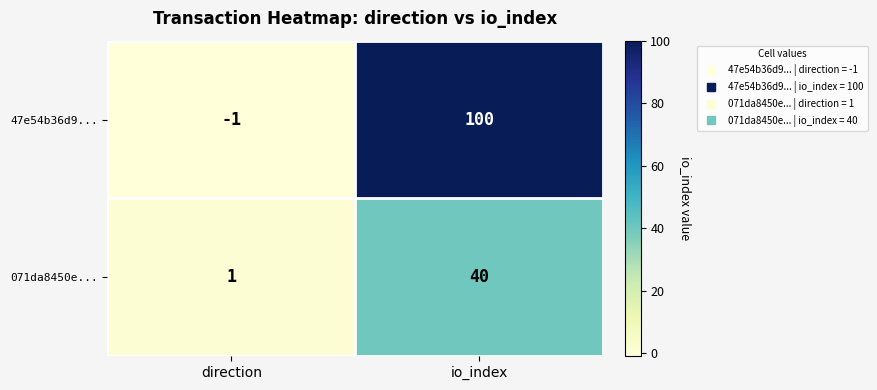

Reading right to left, list all the values displayed in this chart.

47e54b36d9...: io_index=100	direction=-1
071da8450e...: io_index=40	direction=1